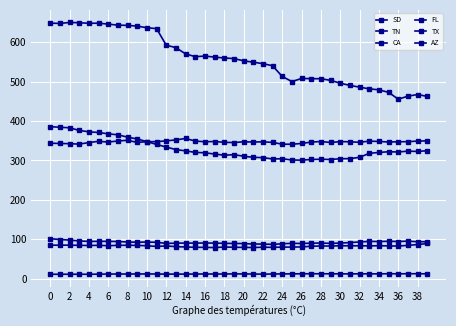

What is the average value of the CA series?

557.1